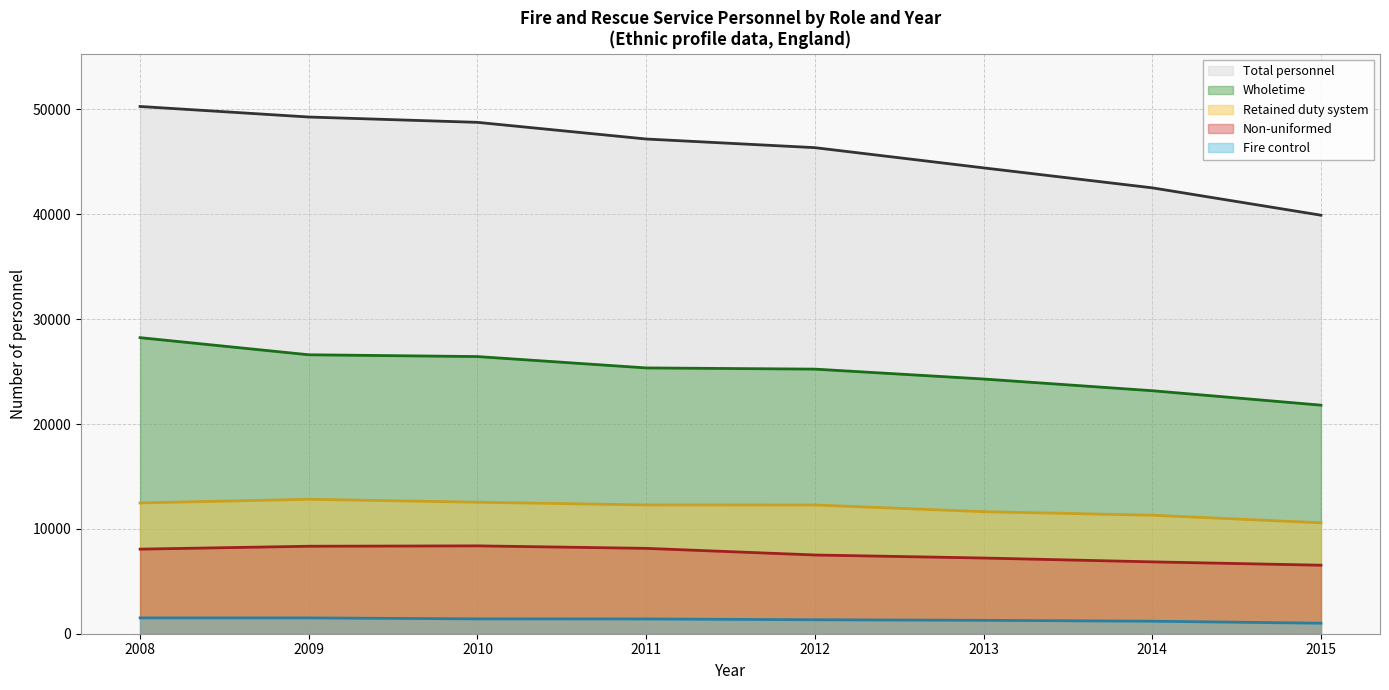

Where does the Non-uniformed series first go above 8067?

2009